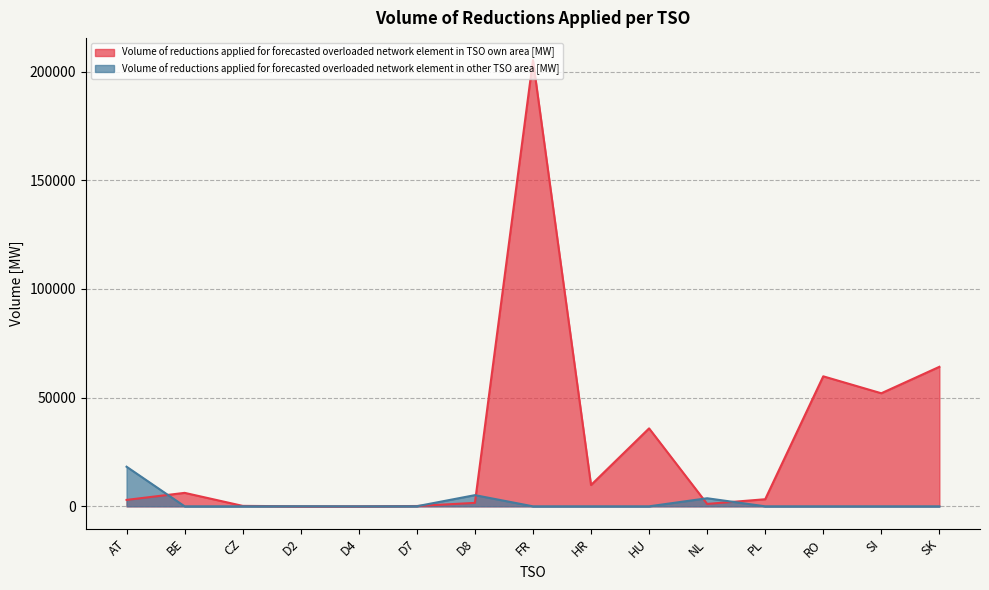

The value of Volume of reductions applied for forecasted overloaded network element in other TSO area [MW] at HR is -7543. True or false?

False